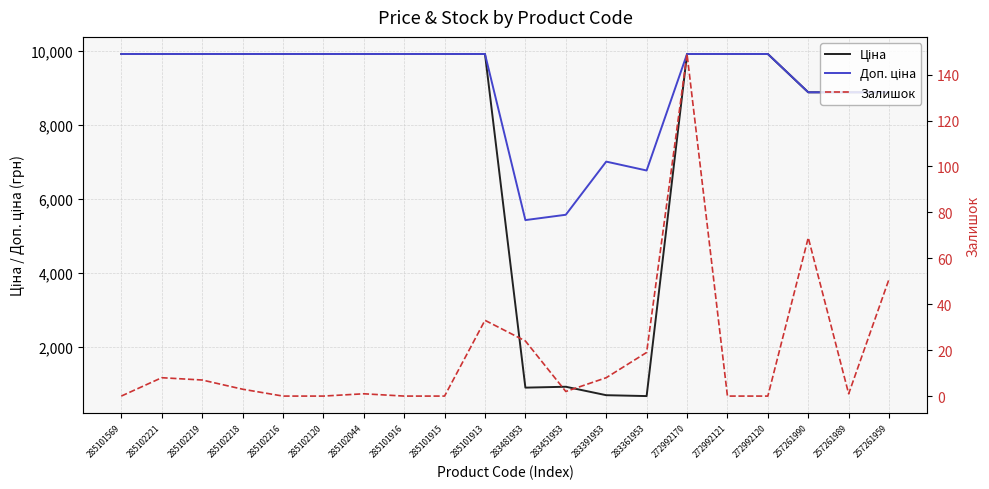

What is the total value across all series at 257261990?

17818.2